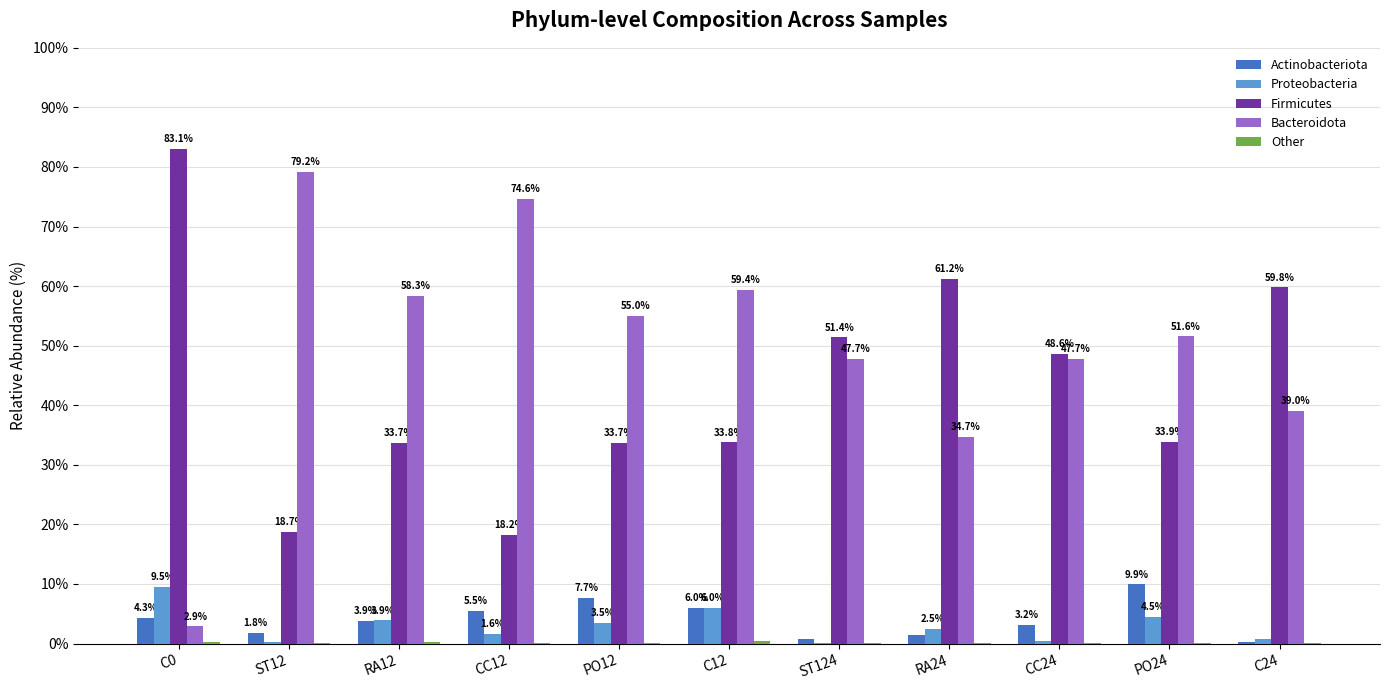

What is the average value of the Proteobacteria series?

3.0